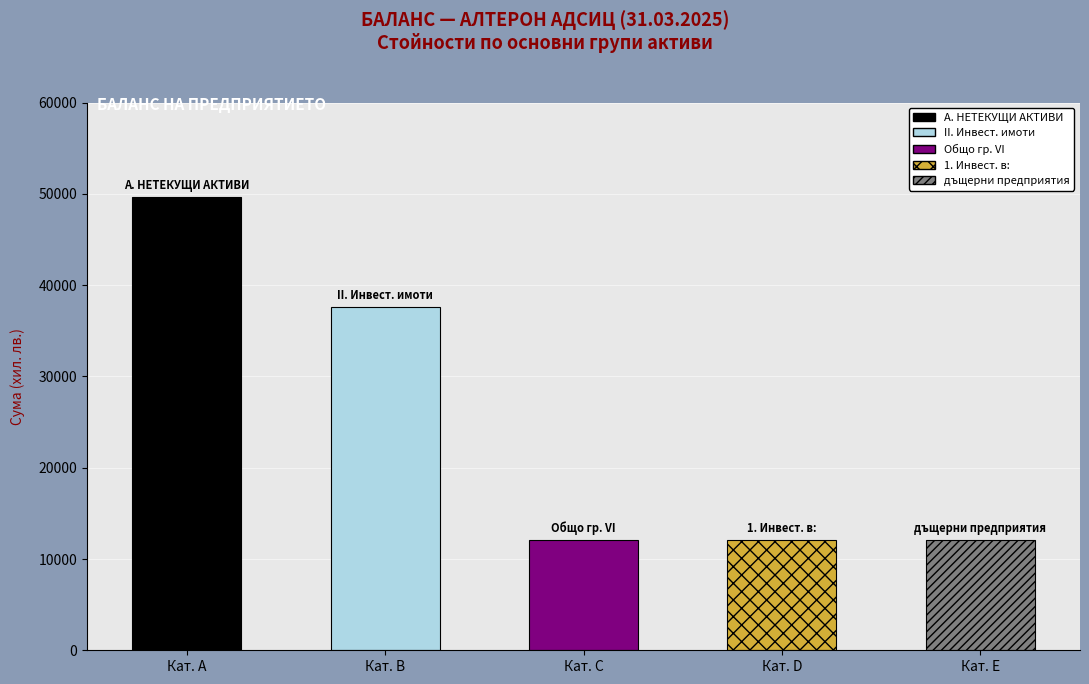

Read the Общо за група VI: value at Активи, to the nearest 100.

12100